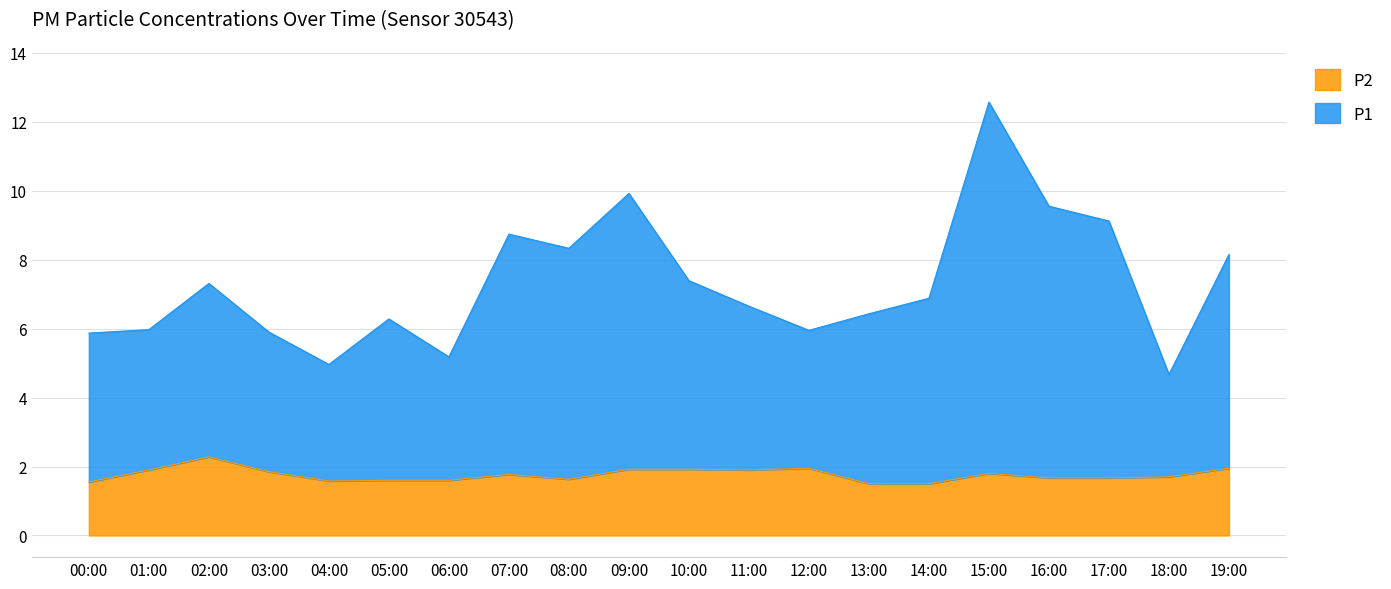

True or false: P1 and P2 cross at least once.

False